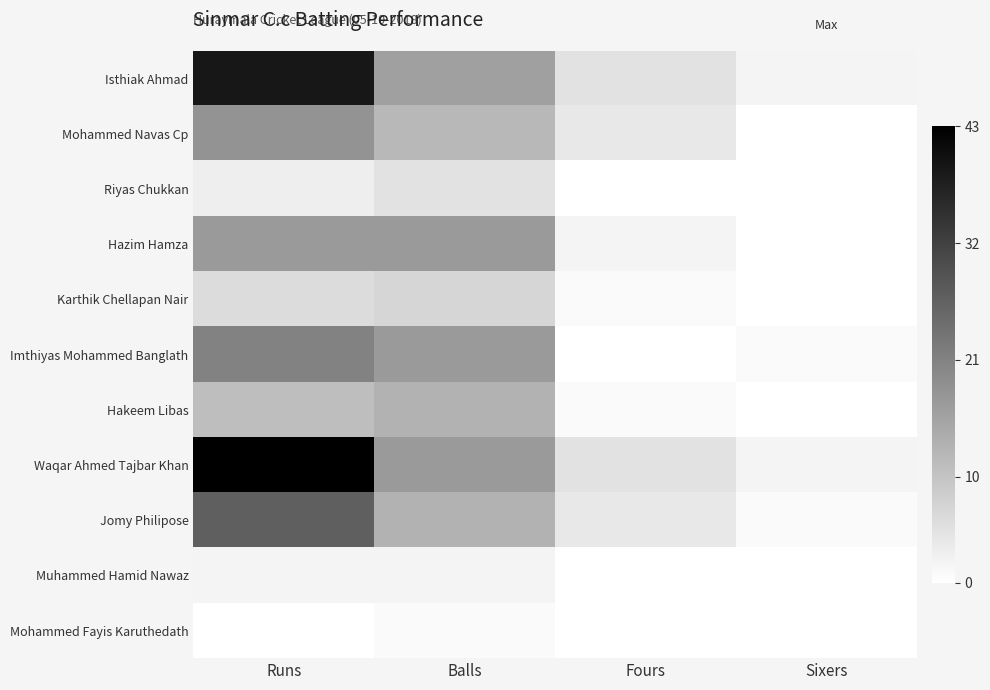

Which series has the largest total across all categories?

Waqar Ahmed Tajbar Khan